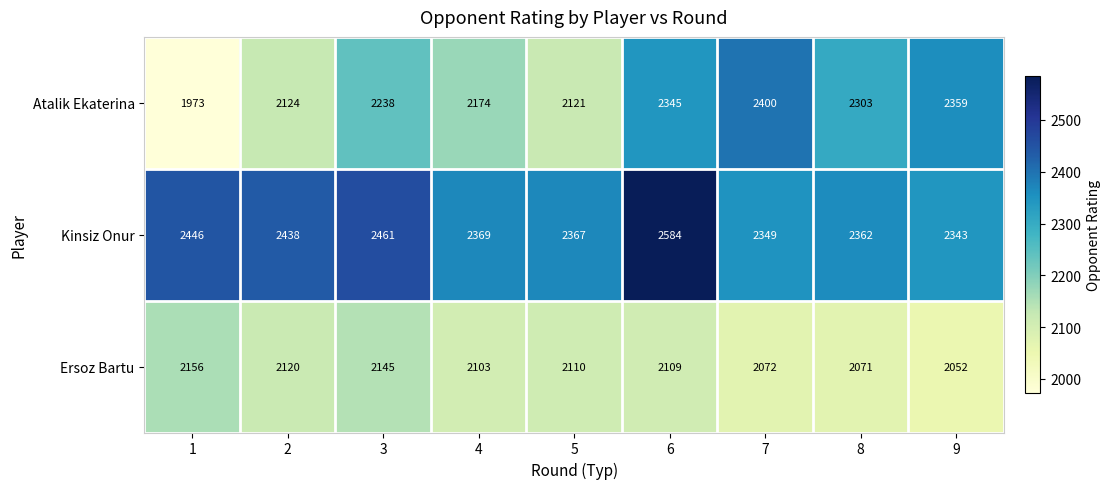

At how many categories does at least one series exceed 2208?

9